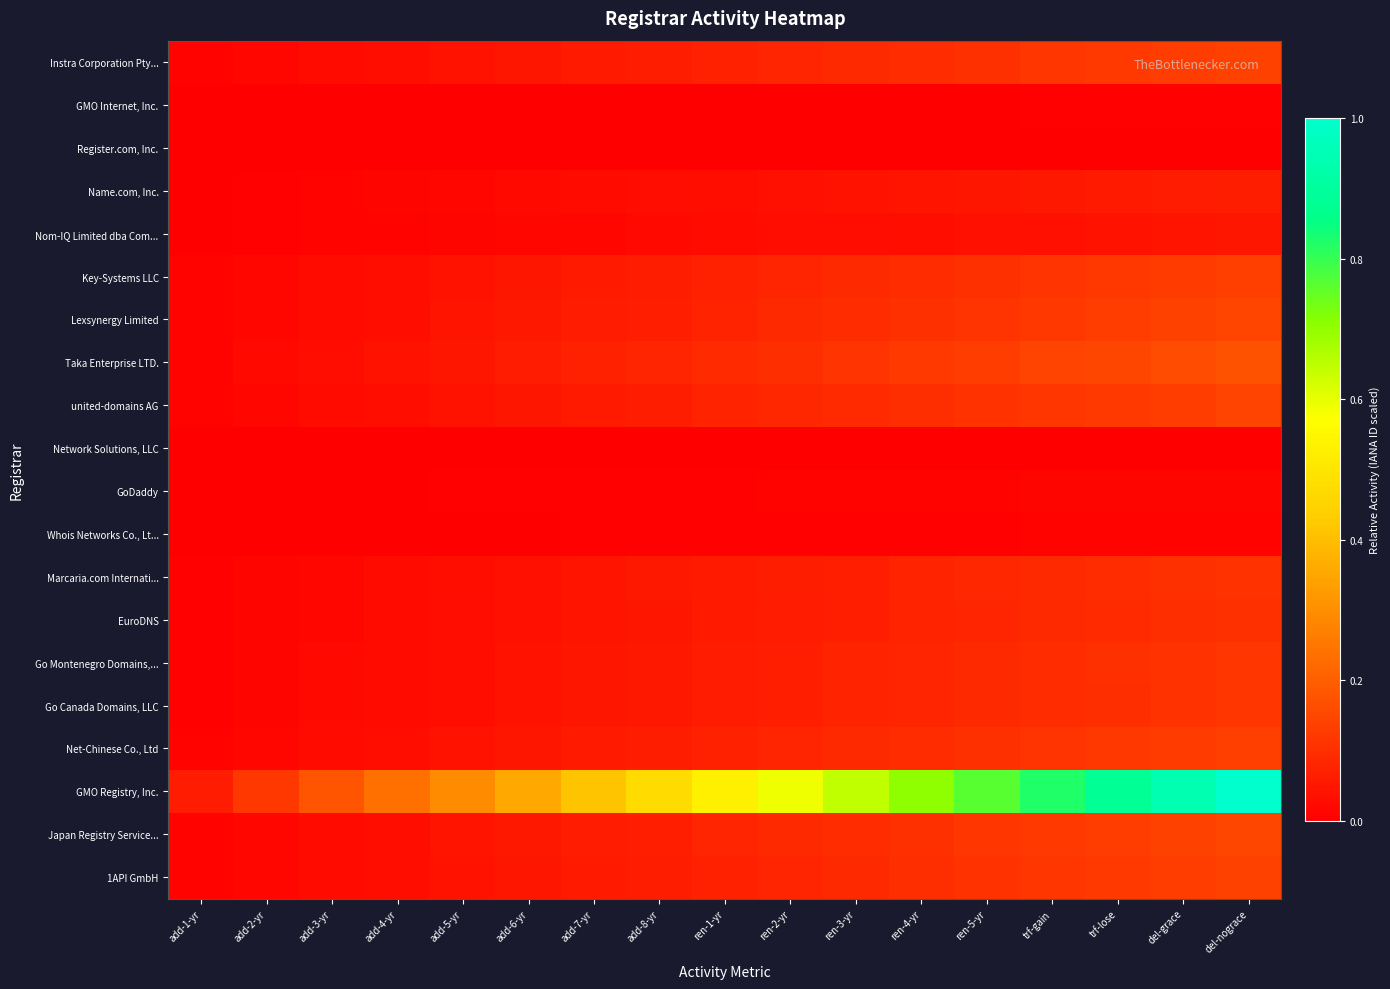

Reading right to left, what are all the values shown in this chart?

Instra Corporation Pty...: del-nograce=0.1	del-grace=0.1	trf-lose=0.1	trf-gain=0.1	ren-5-yr=0.1	ren-4-yr=0.1	ren-3-yr=0.1	ren-2-yr=0.1	ren-1-yr=0.1	add-8-yr=0.1	add-7-yr=0.1	add-6-yr=0.0	add-5-yr=0.0	add-4-yr=0.0	add-3-yr=0.0	add-2-yr=0.0	add-1-yr=0.0
GMO Internet, Inc.: del-nograce=0.0	del-grace=0.0	trf-lose=0.0	trf-gain=0.0	ren-5-yr=0.0	ren-4-yr=0.0	ren-3-yr=0.0	ren-2-yr=0.0	ren-1-yr=0.0	add-8-yr=0.0	add-7-yr=0.0	add-6-yr=0.0	add-5-yr=0.0	add-4-yr=0.0	add-3-yr=0.0	add-2-yr=0.0	add-1-yr=0.0
Register.com, Inc.: del-nograce=0.0	del-grace=0.0	trf-lose=0.0	trf-gain=0.0	ren-5-yr=0.0	ren-4-yr=0.0	ren-3-yr=0.0	ren-2-yr=0.0	ren-1-yr=0.0	add-8-yr=0.0	add-7-yr=0.0	add-6-yr=0.0	add-5-yr=0.0	add-4-yr=0.0	add-3-yr=0.0	add-2-yr=0.0	add-1-yr=0.0
Name.com, Inc.: del-nograce=0.1	del-grace=0.1	trf-lose=0.1	trf-gain=0.1	ren-5-yr=0.0	ren-4-yr=0.0	ren-3-yr=0.0	ren-2-yr=0.0	ren-1-yr=0.0	add-8-yr=0.0	add-7-yr=0.0	add-6-yr=0.0	add-5-yr=0.0	add-4-yr=0.0	add-3-yr=0.0	add-2-yr=0.0	add-1-yr=0.0
Nom-IQ Limited dba Com...: del-nograce=0.0	del-grace=0.0	trf-lose=0.0	trf-gain=0.0	ren-5-yr=0.0	ren-4-yr=0.0	ren-3-yr=0.0	ren-2-yr=0.0	ren-1-yr=0.0	add-8-yr=0.0	add-7-yr=0.0	add-6-yr=0.0	add-5-yr=0.0	add-4-yr=0.0	add-3-yr=0.0	add-2-yr=0.0	add-1-yr=0.0
Key-Systems LLC: del-nograce=0.1	del-grace=0.1	trf-lose=0.1	trf-gain=0.1	ren-5-yr=0.1	ren-4-yr=0.1	ren-3-yr=0.1	ren-2-yr=0.1	ren-1-yr=0.1	add-8-yr=0.1	add-7-yr=0.1	add-6-yr=0.0	add-5-yr=0.0	add-4-yr=0.0	add-3-yr=0.0	add-2-yr=0.0	add-1-yr=0.0
Lexsynergy Limited: del-nograce=0.1	del-grace=0.1	trf-lose=0.1	trf-gain=0.1	ren-5-yr=0.1	ren-4-yr=0.1	ren-3-yr=0.1	ren-2-yr=0.1	ren-1-yr=0.1	add-8-yr=0.1	add-7-yr=0.1	add-6-yr=0.1	add-5-yr=0.0	add-4-yr=0.0	add-3-yr=0.0	add-2-yr=0.0	add-1-yr=0.0
Taka Enterprise LTD.: del-nograce=0.2	del-grace=0.2	trf-lose=0.2	trf-gain=0.1	ren-5-yr=0.1	ren-4-yr=0.1	ren-3-yr=0.1	ren-2-yr=0.1	ren-1-yr=0.1	add-8-yr=0.1	add-7-yr=0.1	add-6-yr=0.1	add-5-yr=0.1	add-4-yr=0.0	add-3-yr=0.0	add-2-yr=0.0	add-1-yr=0.0
united-domains AG: del-nograce=0.1	del-grace=0.1	trf-lose=0.1	trf-gain=0.1	ren-5-yr=0.1	ren-4-yr=0.1	ren-3-yr=0.1	ren-2-yr=0.1	ren-1-yr=0.1	add-8-yr=0.1	add-7-yr=0.1	add-6-yr=0.0	add-5-yr=0.0	add-4-yr=0.0	add-3-yr=0.0	add-2-yr=0.0	add-1-yr=0.0
Network Solutions, LLC: del-nograce=0.0	del-grace=0.0	trf-lose=0.0	trf-gain=0.0	ren-5-yr=0.0	ren-4-yr=0.0	ren-3-yr=0.0	ren-2-yr=0.0	ren-1-yr=0.0	add-8-yr=0.0	add-7-yr=0.0	add-6-yr=0.0	add-5-yr=0.0	add-4-yr=0.0	add-3-yr=0.0	add-2-yr=0.0	add-1-yr=0.0
GoDaddy: del-nograce=0.0	del-grace=0.0	trf-lose=0.0	trf-gain=0.0	ren-5-yr=0.0	ren-4-yr=0.0	ren-3-yr=0.0	ren-2-yr=0.0	ren-1-yr=0.0	add-8-yr=0.0	add-7-yr=0.0	add-6-yr=0.0	add-5-yr=0.0	add-4-yr=0.0	add-3-yr=0.0	add-2-yr=0.0	add-1-yr=0.0
Whois Networks Co., Lt...: del-nograce=0.0	del-grace=0.0	trf-lose=0.0	trf-gain=0.0	ren-5-yr=0.0	ren-4-yr=0.0	ren-3-yr=0.0	ren-2-yr=0.0	ren-1-yr=0.0	add-8-yr=0.0	add-7-yr=0.0	add-6-yr=0.0	add-5-yr=0.0	add-4-yr=0.0	add-3-yr=0.0	add-2-yr=0.0	add-1-yr=0.0
Marcaria.com Internati...: del-nograce=0.1	del-grace=0.1	trf-lose=0.1	trf-gain=0.1	ren-5-yr=0.1	ren-4-yr=0.1	ren-3-yr=0.1	ren-2-yr=0.1	ren-1-yr=0.1	add-8-yr=0.1	add-7-yr=0.0	add-6-yr=0.0	add-5-yr=0.0	add-4-yr=0.0	add-3-yr=0.0	add-2-yr=0.0	add-1-yr=0.0
EuroDNS: del-nograce=0.1	del-grace=0.1	trf-lose=0.1	trf-gain=0.1	ren-5-yr=0.1	ren-4-yr=0.1	ren-3-yr=0.1	ren-2-yr=0.1	ren-1-yr=0.1	add-8-yr=0.0	add-7-yr=0.0	add-6-yr=0.0	add-5-yr=0.0	add-4-yr=0.0	add-3-yr=0.0	add-2-yr=0.0	add-1-yr=0.0
Go Montenegro Domains,...: del-nograce=0.1	del-grace=0.1	trf-lose=0.1	trf-gain=0.1	ren-5-yr=0.1	ren-4-yr=0.1	ren-3-yr=0.1	ren-2-yr=0.1	ren-1-yr=0.1	add-8-yr=0.1	add-7-yr=0.0	add-6-yr=0.0	add-5-yr=0.0	add-4-yr=0.0	add-3-yr=0.0	add-2-yr=0.0	add-1-yr=0.0
Go Canada Domains, LLC: del-nograce=0.1	del-grace=0.1	trf-lose=0.1	trf-gain=0.1	ren-5-yr=0.1	ren-4-yr=0.1	ren-3-yr=0.1	ren-2-yr=0.1	ren-1-yr=0.1	add-8-yr=0.1	add-7-yr=0.0	add-6-yr=0.0	add-5-yr=0.0	add-4-yr=0.0	add-3-yr=0.0	add-2-yr=0.0	add-1-yr=0.0
Net-Chinese Co., Ltd: del-nograce=0.1	del-grace=0.1	trf-lose=0.1	trf-gain=0.1	ren-5-yr=0.1	ren-4-yr=0.1	ren-3-yr=0.1	ren-2-yr=0.1	ren-1-yr=0.1	add-8-yr=0.1	add-7-yr=0.1	add-6-yr=0.0	add-5-yr=0.0	add-4-yr=0.0	add-3-yr=0.0	add-2-yr=0.0	add-1-yr=0.0
GMO Registry, Inc.: del-nograce=1.0	del-grace=0.9	trf-lose=0.9	trf-gain=0.8	ren-5-yr=0.8	ren-4-yr=0.7	ren-3-yr=0.6	ren-2-yr=0.6	ren-1-yr=0.5	add-8-yr=0.5	add-7-yr=0.4	add-6-yr=0.4	add-5-yr=0.3	add-4-yr=0.2	add-3-yr=0.2	add-2-yr=0.1	add-1-yr=0.1
Japan Registry Service...: del-nograce=0.1	del-grace=0.1	trf-lose=0.1	trf-gain=0.1	ren-5-yr=0.1	ren-4-yr=0.1	ren-3-yr=0.1	ren-2-yr=0.1	ren-1-yr=0.1	add-8-yr=0.1	add-7-yr=0.1	add-6-yr=0.1	add-5-yr=0.0	add-4-yr=0.0	add-3-yr=0.0	add-2-yr=0.0	add-1-yr=0.0
1API GmbH: del-nograce=0.1	del-grace=0.1	trf-lose=0.1	trf-gain=0.1	ren-5-yr=0.1	ren-4-yr=0.1	ren-3-yr=0.1	ren-2-yr=0.1	ren-1-yr=0.1	add-8-yr=0.1	add-7-yr=0.1	add-6-yr=0.0	add-5-yr=0.0	add-4-yr=0.0	add-3-yr=0.0	add-2-yr=0.0	add-1-yr=0.0